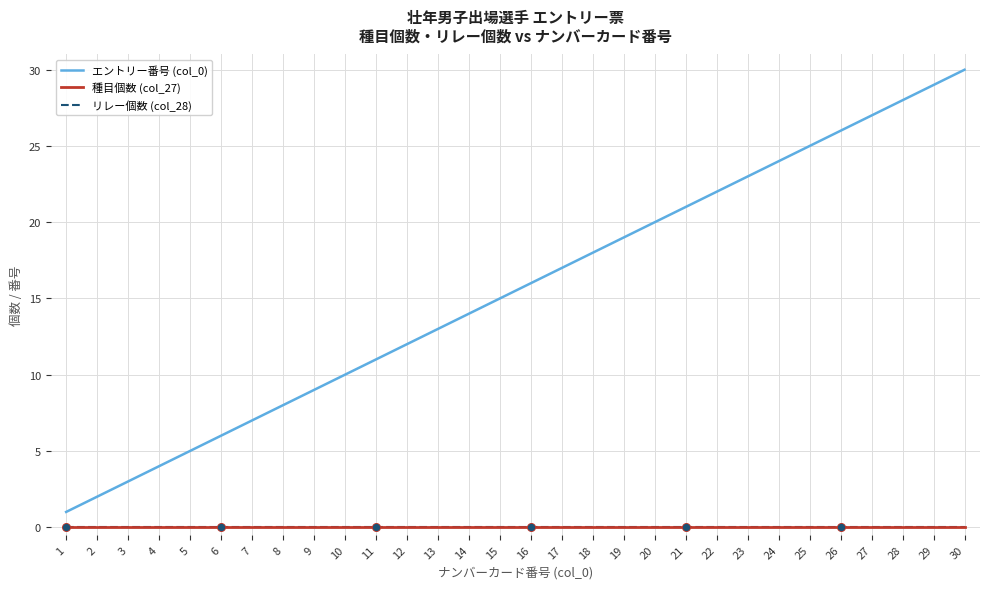

What is the total value across all series at 2?

2